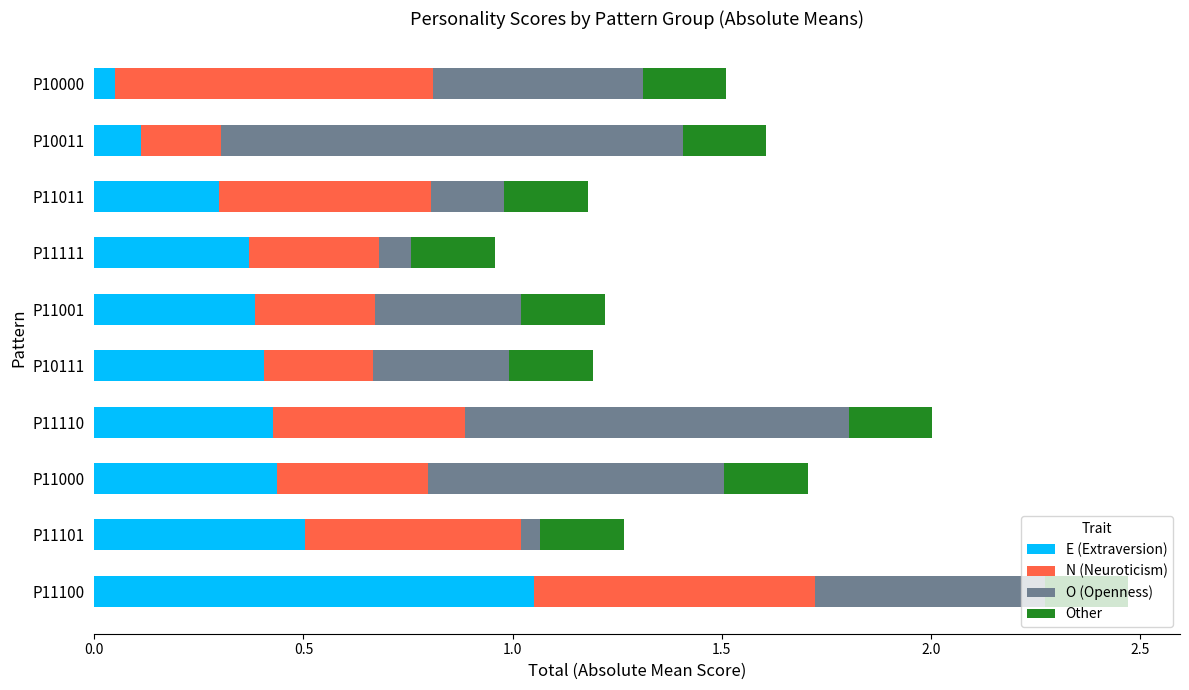

At which label does E (Extraversion) reach its minimum?

P10000